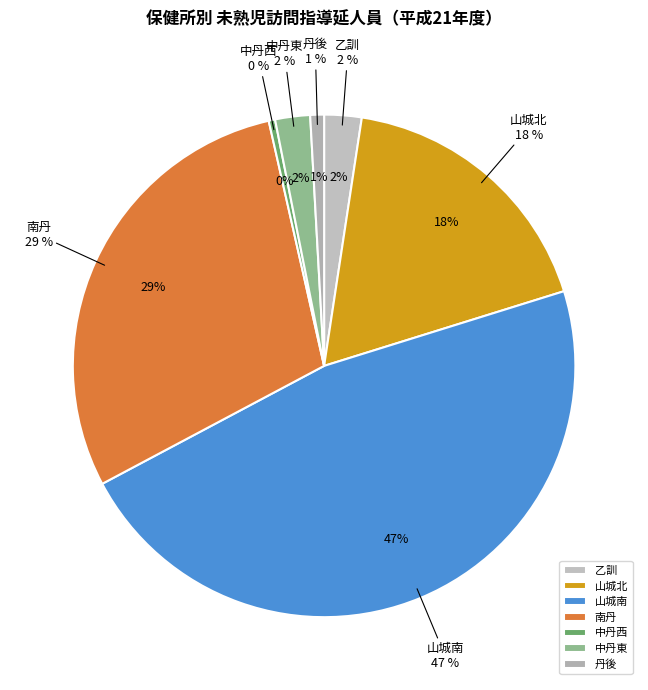

True or false: 中丹東 accounts for 1% of the total.

False